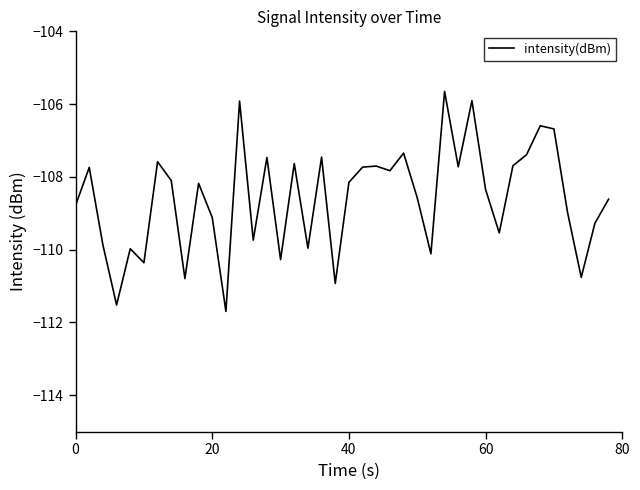

What is the difference between the maximum and minimum values?

6.0